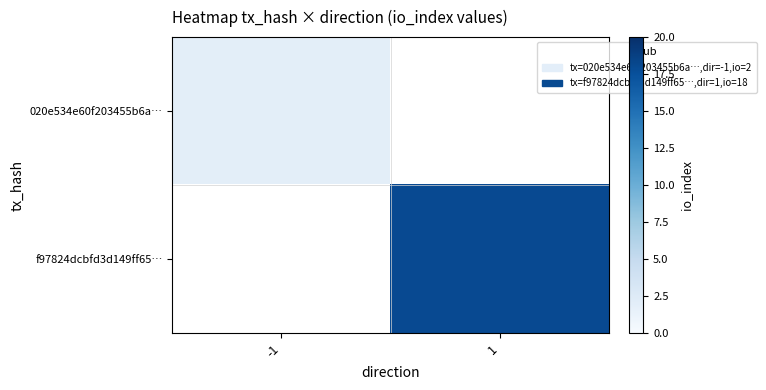

Which label corresponds to the largest value in the chart?

1